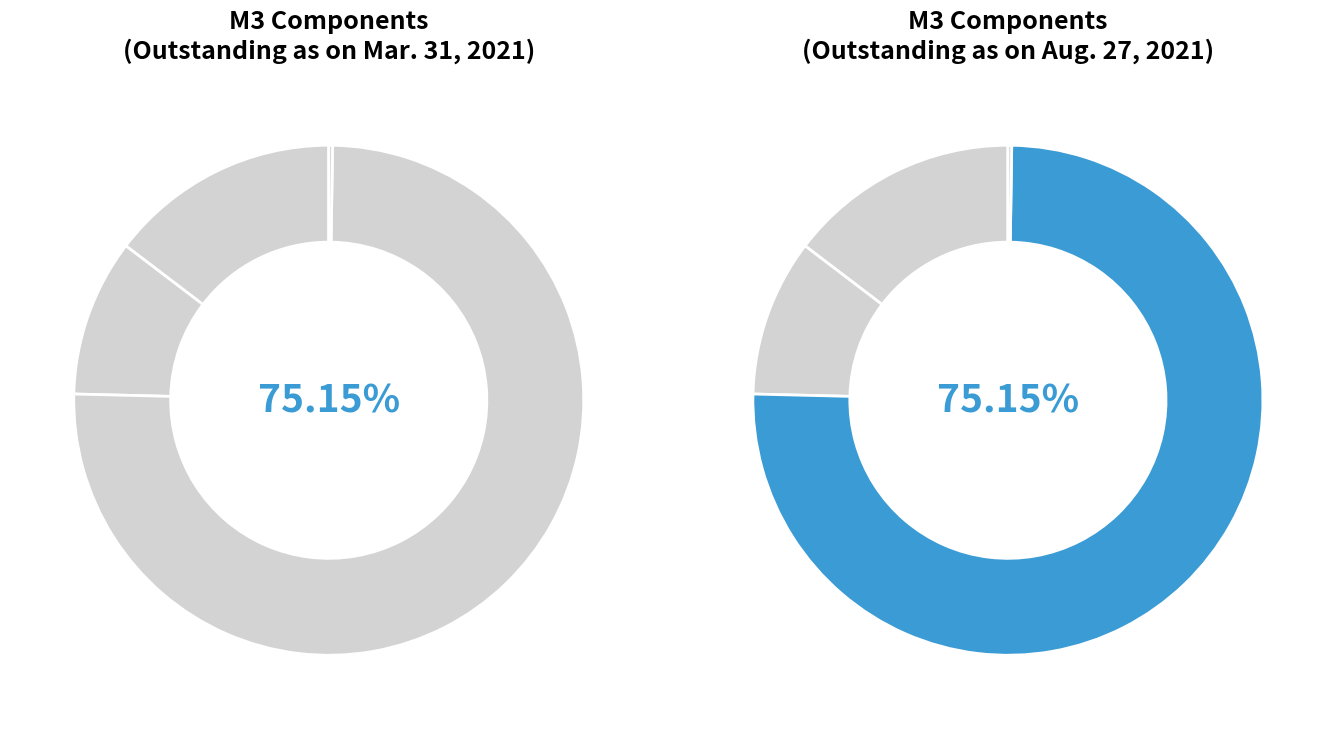

Which category has the biggest portion of the pie?

Time Deposits with Banks